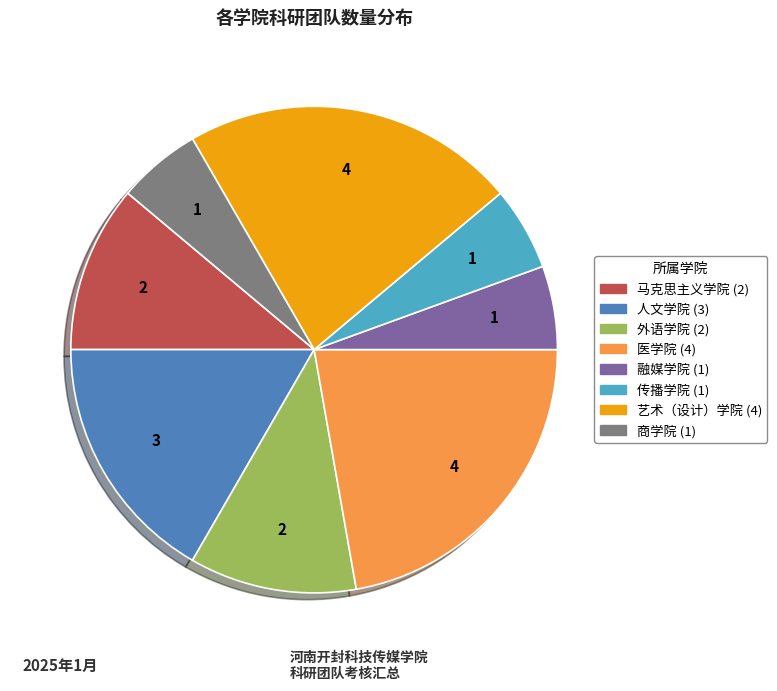

Is it true that 人文学院 is 8% of the pie?

False